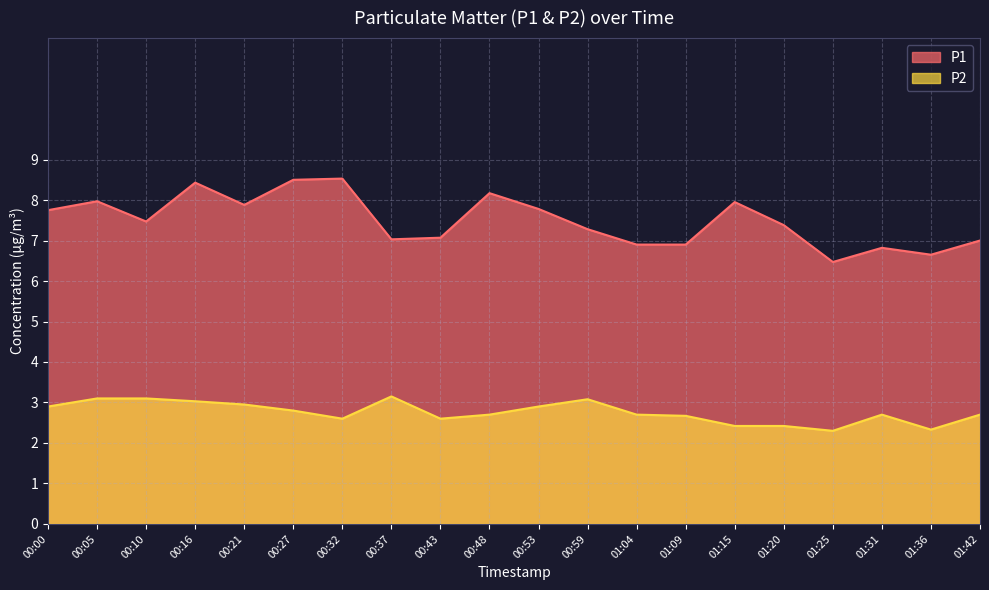

Which series has the widest spread of values?

P1